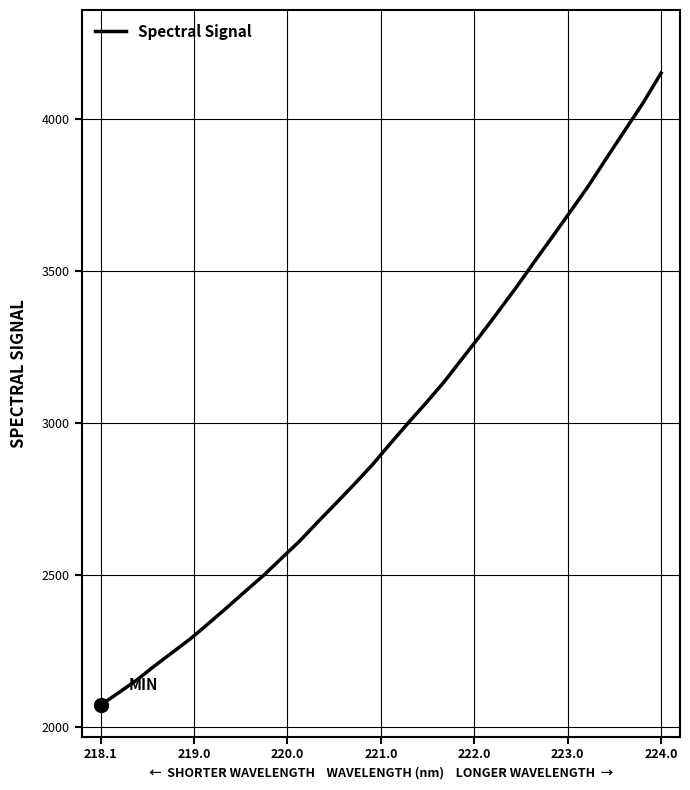

What is the greatest value displayed?

4149.4